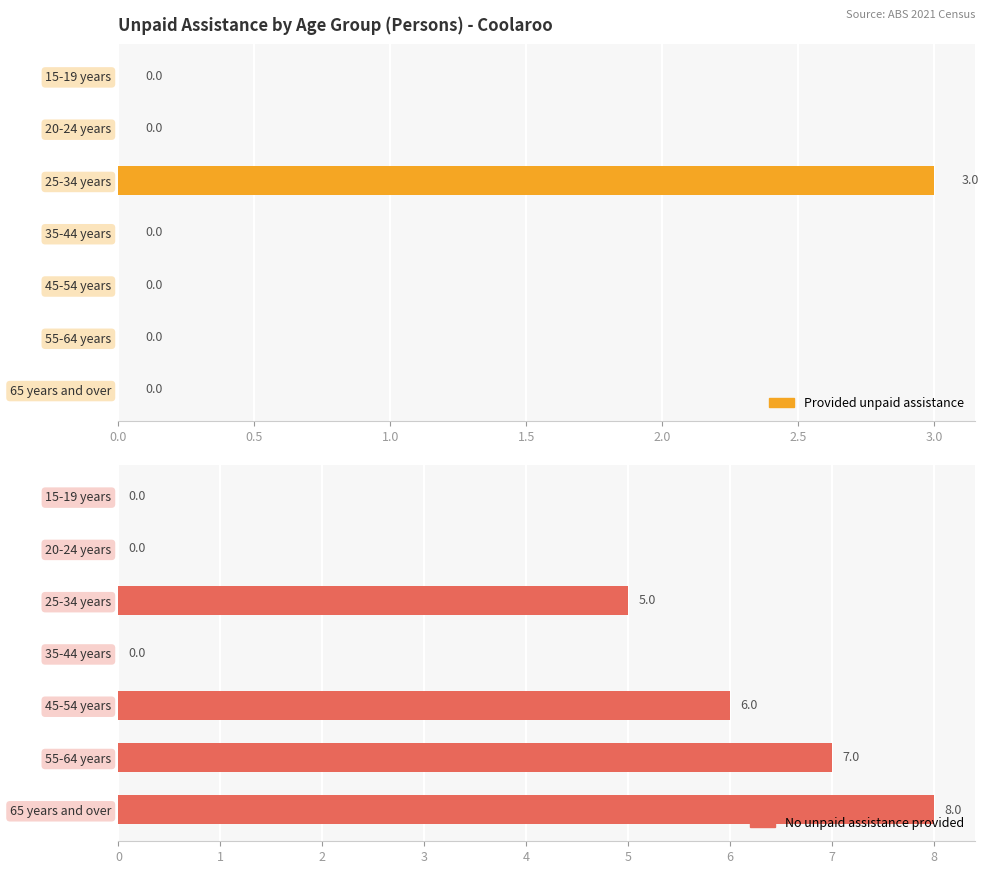

How many groups of bars are there?

7